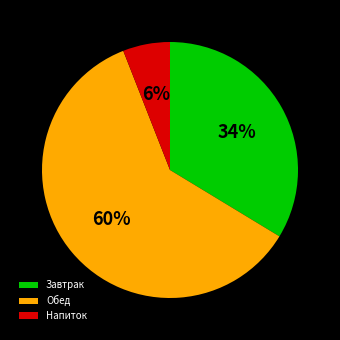

Is it true that Напиток is 1% of the pie?

False